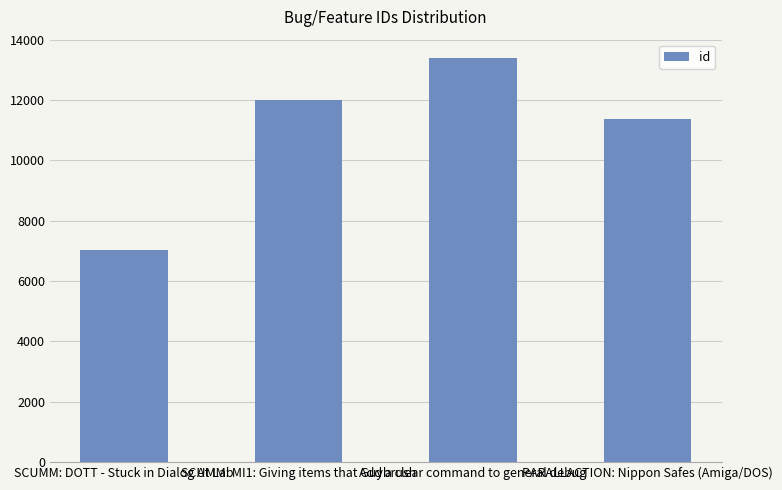

What position from the right is PARALLACTION: Nippon Safes (Amiga/DOS)?

1